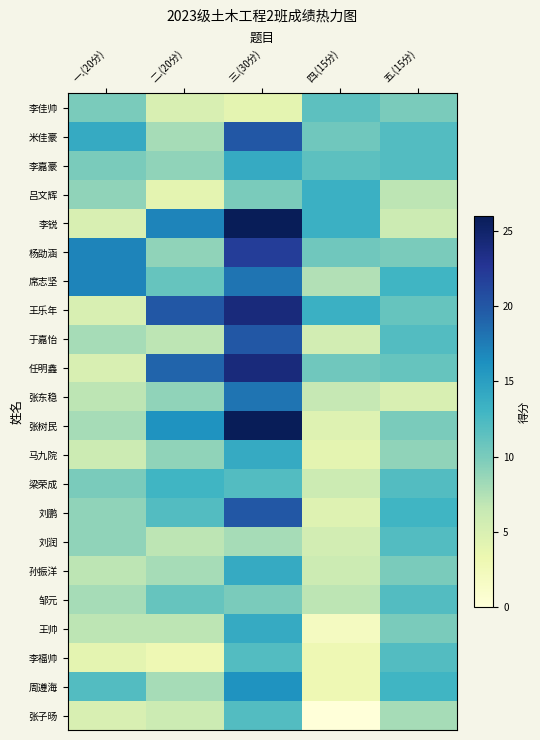

Reading left to right, extract all data points from this chart.

李佳帅: 一.(20分)=10.0	二.(20分)=5.0	三.(30分)=4.0	四.(15分)=11.5	五.(15分)=10.0
米佳豪: 一.(20分)=14.0	二.(20分)=8.0	三.(30分)=20.0	四.(15分)=10.5	五.(15分)=12.0
李嘉豪: 一.(20分)=10.0	二.(20分)=9.0	三.(30分)=14.0	四.(15分)=11.5	五.(15分)=12.0
吕文辉: 一.(20分)=9.0	二.(20分)=4.0	三.(30分)=10.0	四.(15分)=13.5	五.(15分)=7.0
李锐: 一.(20分)=5.0	二.(20分)=17.0	三.(30分)=26.0	四.(15分)=13.5	五.(15分)=6.0
杨劭涵: 一.(20分)=17.0	二.(20分)=9.0	三.(30分)=22.0	四.(15分)=10.5	五.(15分)=10.0
席志坚: 一.(20分)=17.0	二.(20分)=11.0	三.(30分)=18.0	四.(15分)=7.5	五.(15分)=13.0
王乐年: 一.(20分)=5.0	二.(20分)=20.0	三.(30分)=24.0	四.(15分)=13.5	五.(15分)=11.0
于嘉怡: 一.(20分)=8.0	二.(20分)=7.0	三.(30分)=20.0	四.(15分)=5.5	五.(15分)=12.0
任明鑫: 一.(20分)=5.0	二.(20分)=19.0	三.(30分)=24.0	四.(15分)=10.5	五.(15分)=11.0
张东稳: 一.(20分)=7.0	二.(20分)=9.0	三.(30分)=18.0	四.(15分)=6.5	五.(15分)=5.0
张树民: 一.(20分)=8.0	二.(20分)=16.0	三.(30分)=26.0	四.(15分)=4.5	五.(15分)=10.0
马九院: 一.(20分)=6.0	二.(20分)=9.0	三.(30分)=14.0	四.(15分)=4.0	五.(15分)=9.0
梁荣成: 一.(20分)=10.0	二.(20分)=13.0	三.(30分)=12.0	四.(15分)=6.0	五.(15分)=12.0
刘鹏: 一.(20分)=9.0	二.(20分)=12.0	三.(30分)=20.0	四.(15分)=4.5	五.(15分)=13.0
刘润: 一.(20分)=9.0	二.(20分)=7.0	三.(30分)=8.0	四.(15分)=5.5	五.(15分)=12.0
孙振洋: 一.(20分)=7.0	二.(20分)=8.0	三.(30分)=14.0	四.(15分)=6.0	五.(15分)=10.0
邹元: 一.(20分)=8.0	二.(20分)=11.0	三.(30分)=10.0	四.(15分)=7.0	五.(15分)=12.0
王帅: 一.(20分)=7.0	二.(20分)=7.0	三.(30分)=14.0	四.(15分)=2.0	五.(15分)=10.0
李福帅: 一.(20分)=4.0	二.(20分)=3.0	三.(30分)=12.0	四.(15分)=3.0	五.(15分)=12.0
周遵海: 一.(20分)=12.0	二.(20分)=8.0	三.(30分)=16.0	四.(15分)=3.0	五.(15分)=13.0
张子旸: 一.(20分)=5.0	二.(20分)=6.0	三.(30分)=12.0	四.(15分)=0.0	五.(15分)=8.0